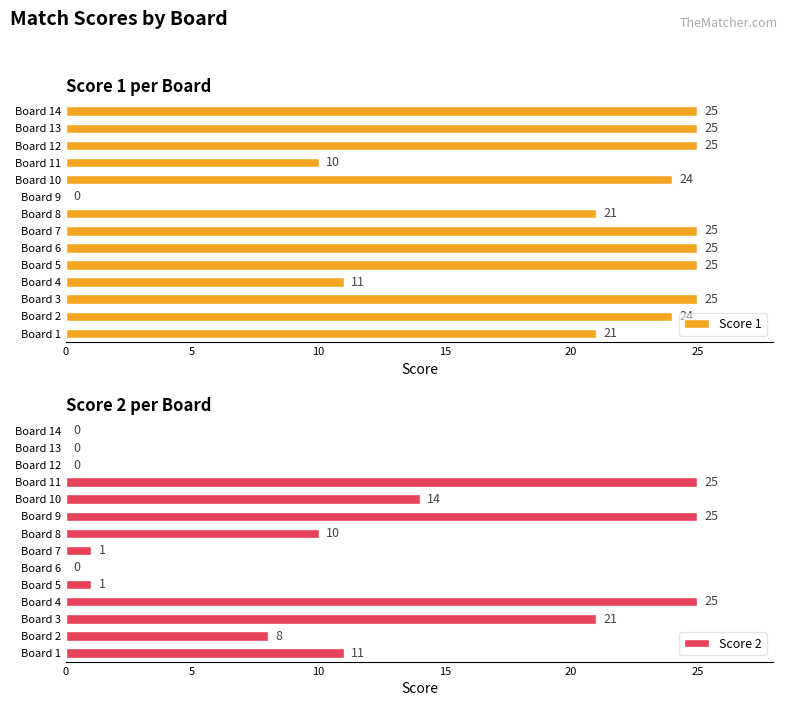

Which series has the widest spread of values?

Score 1